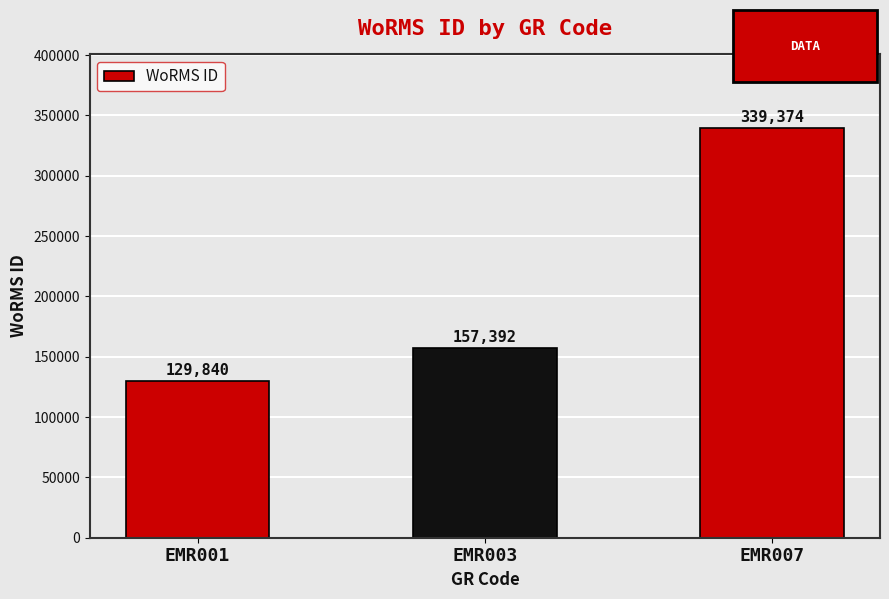

How many distinct data groups are displayed?

1